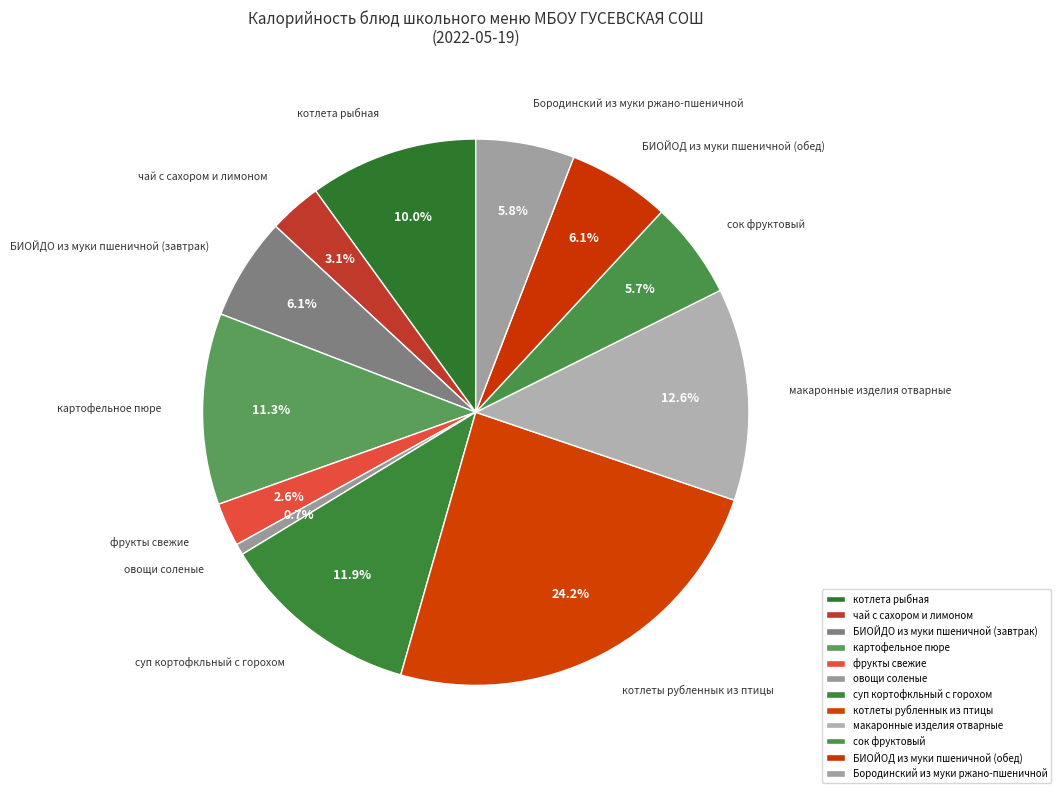

To the nearest percent, what percentage of the pie is БИОЙОД из муки пшеничной (обед)?

6%